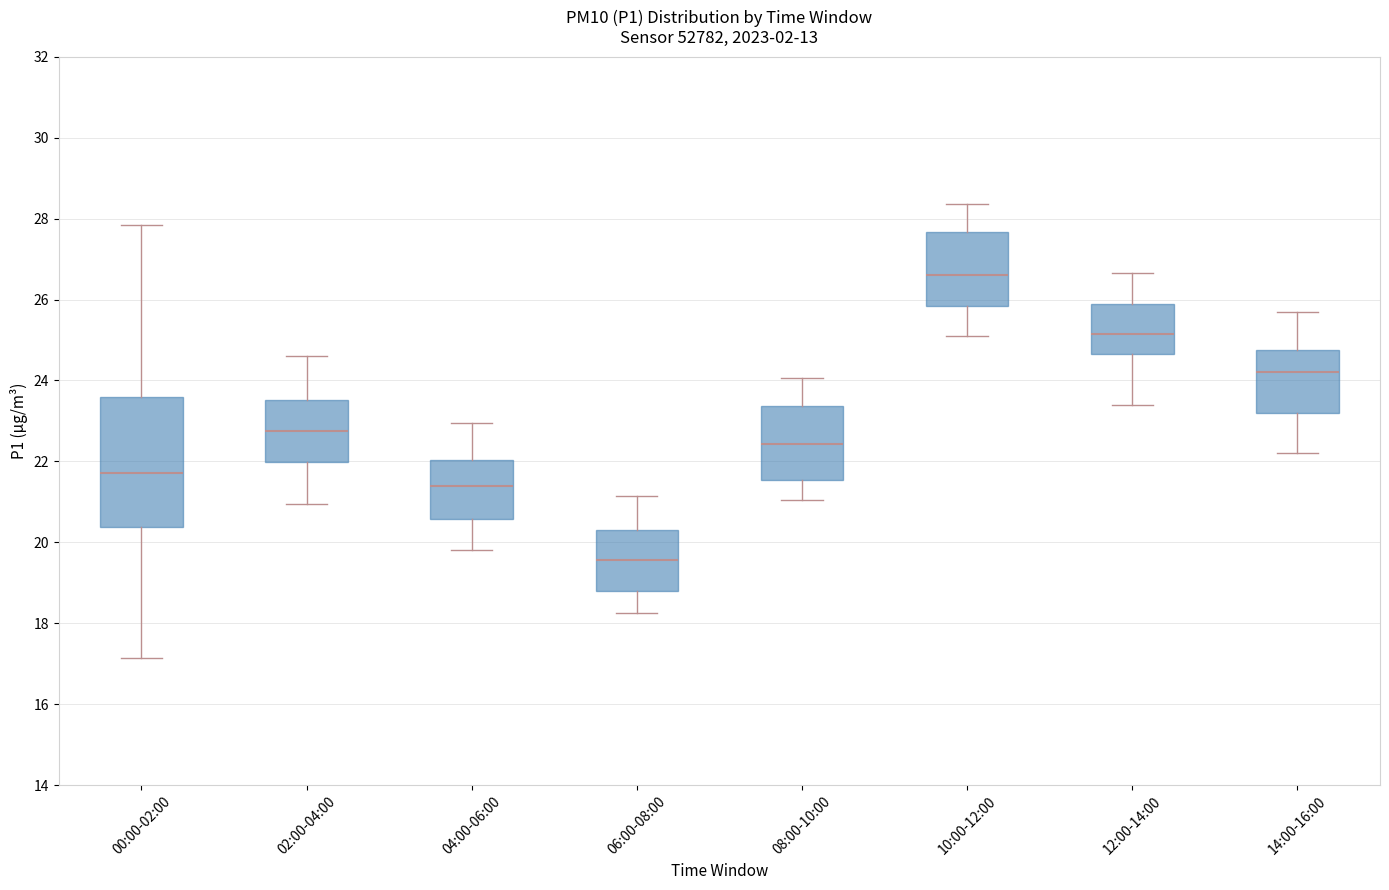

Reading left to right, read every box against the y-axis: the position of its median line, the range the box covers, and the ends of its whiskers. The values are not printed on the chart, so give them approximately, as read against the axis.

00:00-02:00: median 21.8, box 20.4 to 23.6, whiskers 17.2 to 27.8
02:00-04:00: median 22.8, box 22.0 to 23.6, whiskers 21.0 to 24.6
04:00-06:00: median 21.4, box 20.6 to 22.0, whiskers 19.8 to 23.0
06:00-08:00: median 19.6, box 18.8 to 20.4, whiskers 18.2 to 21.2
08:00-10:00: median 22.4, box 21.6 to 23.4, whiskers 21.0 to 24.0
10:00-12:00: median 26.6, box 25.8 to 27.6, whiskers 25.2 to 28.4
12:00-14:00: median 25.2, box 24.6 to 26.0, whiskers 23.4 to 26.6
14:00-16:00: median 24.2, box 23.2 to 24.8, whiskers 22.2 to 25.8